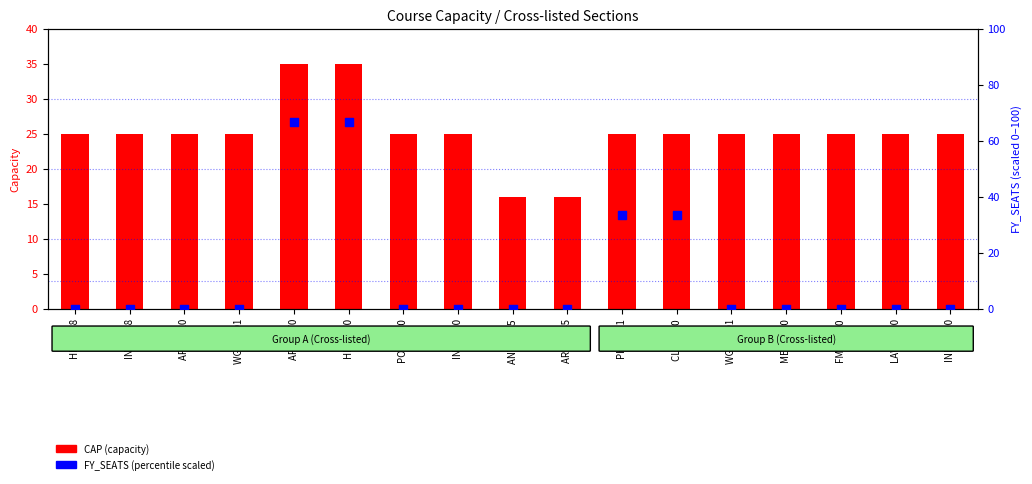

Which series reaches the maximum Y coordinate?

FY_SEATS (percentile scaled)